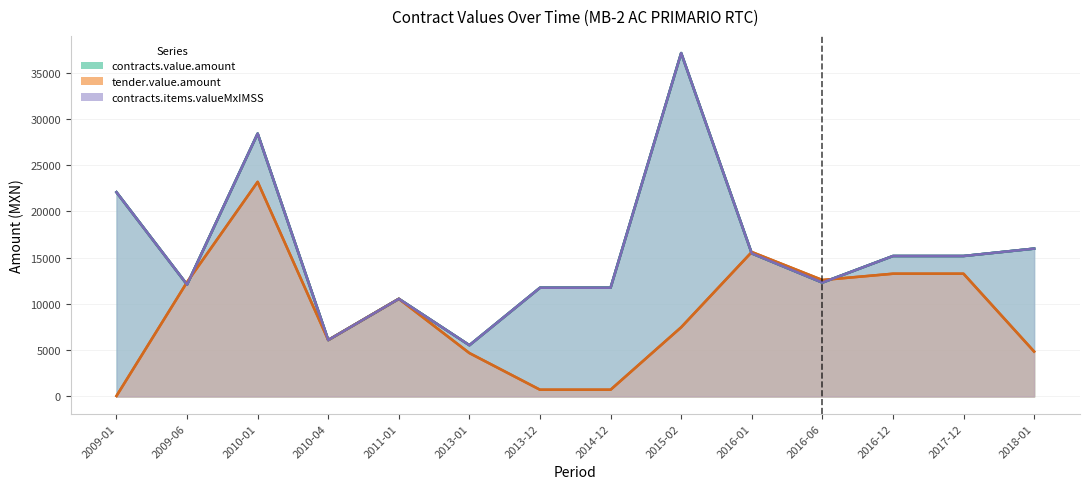

At 2009-01, list the series in order from largest to smallest.

contracts.value.amount, contracts.items.valueMxIMSS, tender.value.amount